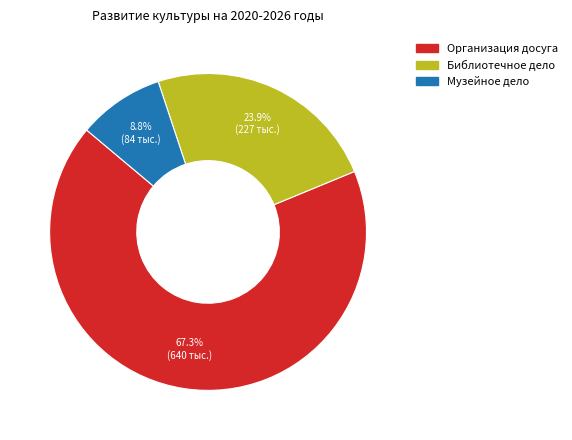

Which category accounts for the majority?

Организация досуга